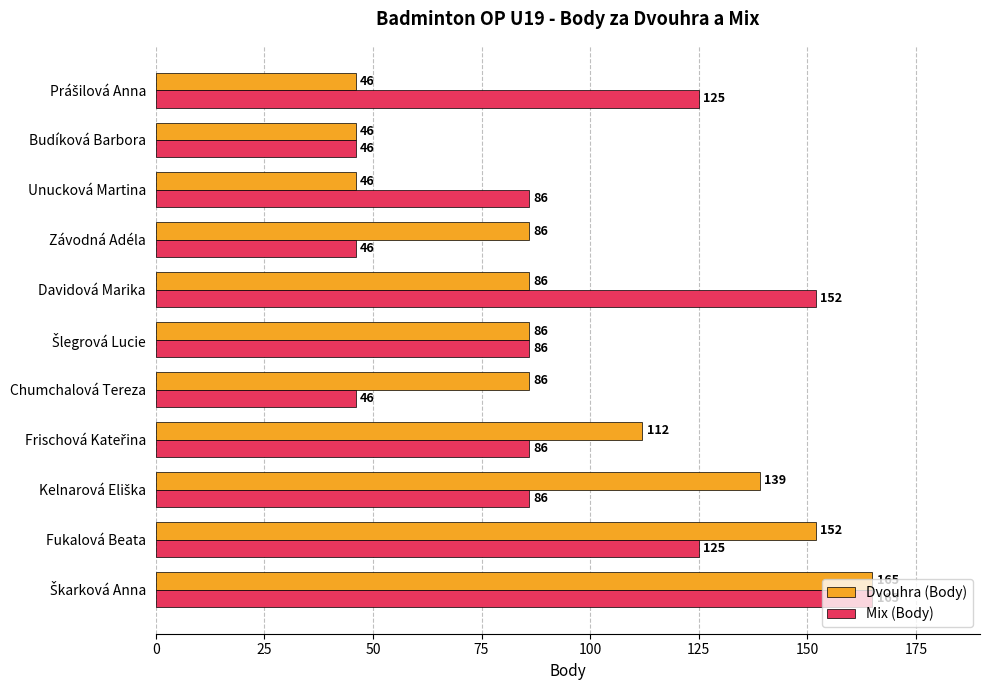

Which series has the largest total across all categories?

Dvouhra (Body)